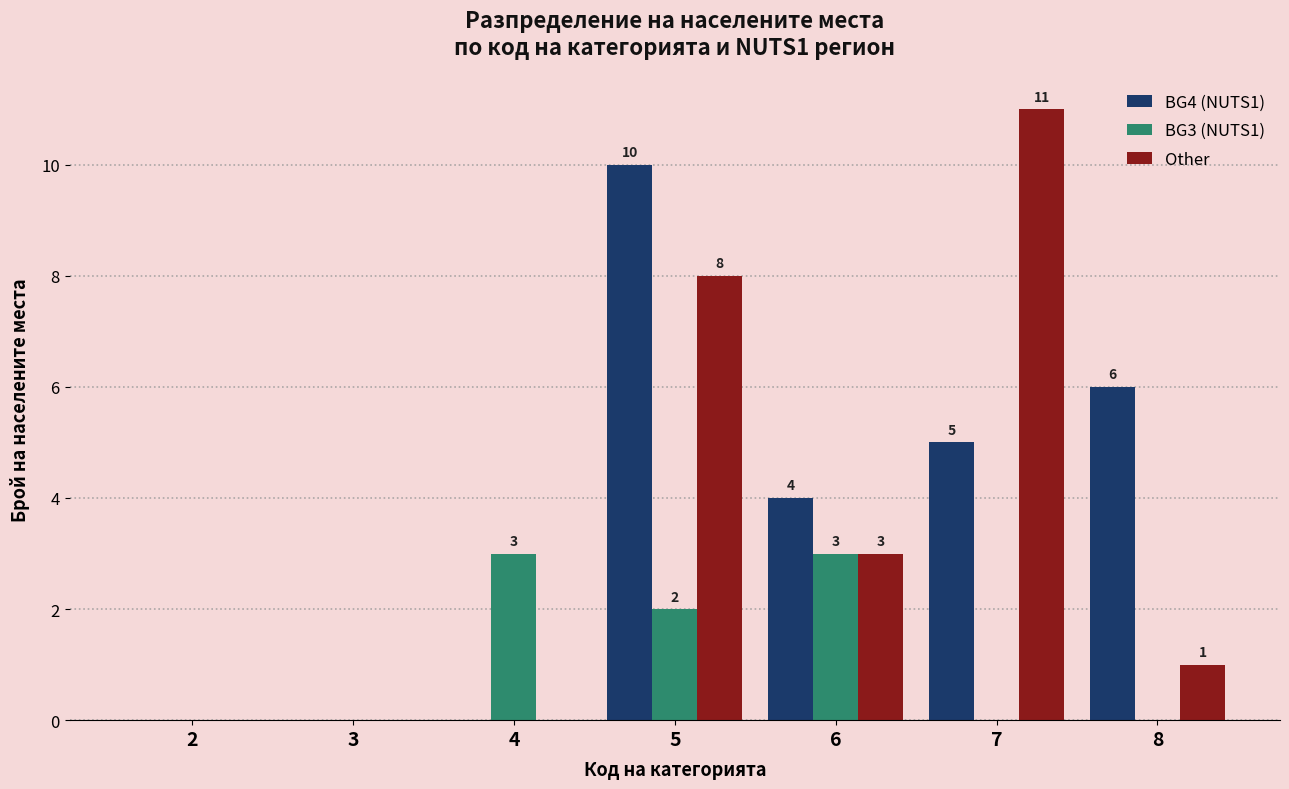

Which category has the highest value in the BG4 (NUTS1) series?

5